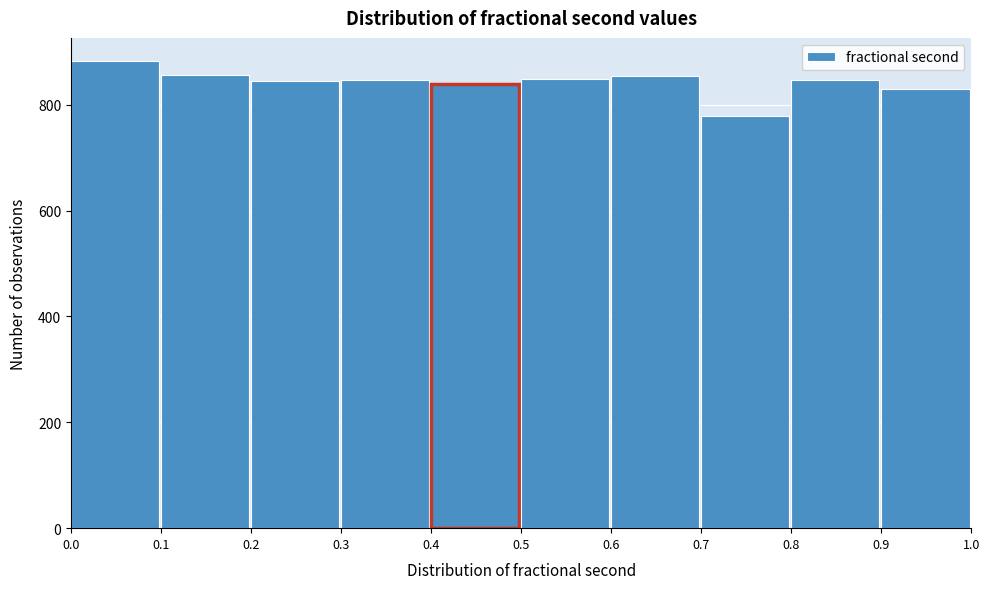

Reading left to right, list every bar in this chart as the range it spans on the x-axis followed by its height. The values are not printed on the chart, so give them approximately, as read against the axis.

0.0 to 0.1: 880
0.1 to 0.2: 860
0.2 to 0.3: 840
0.3 to 0.4: 840
0.4 to 0.5: 840
0.5 to 0.6: 840
0.6 to 0.7: 860
0.7 to 0.8: 780
0.8 to 0.9: 840
0.9 to 1.0: 840